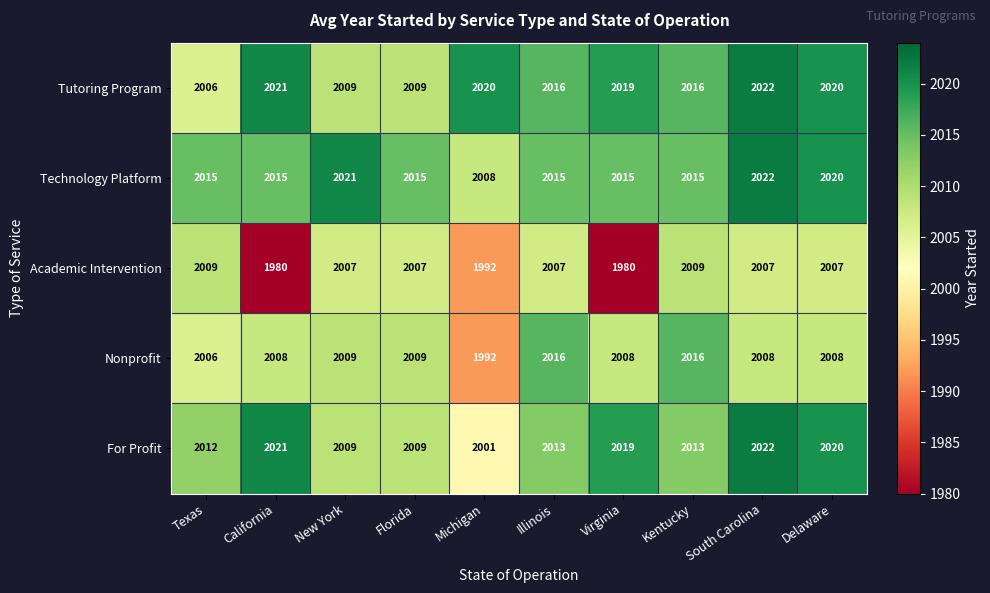

True or false: Academic Intervention has a value of 2007 at Illinois.

True